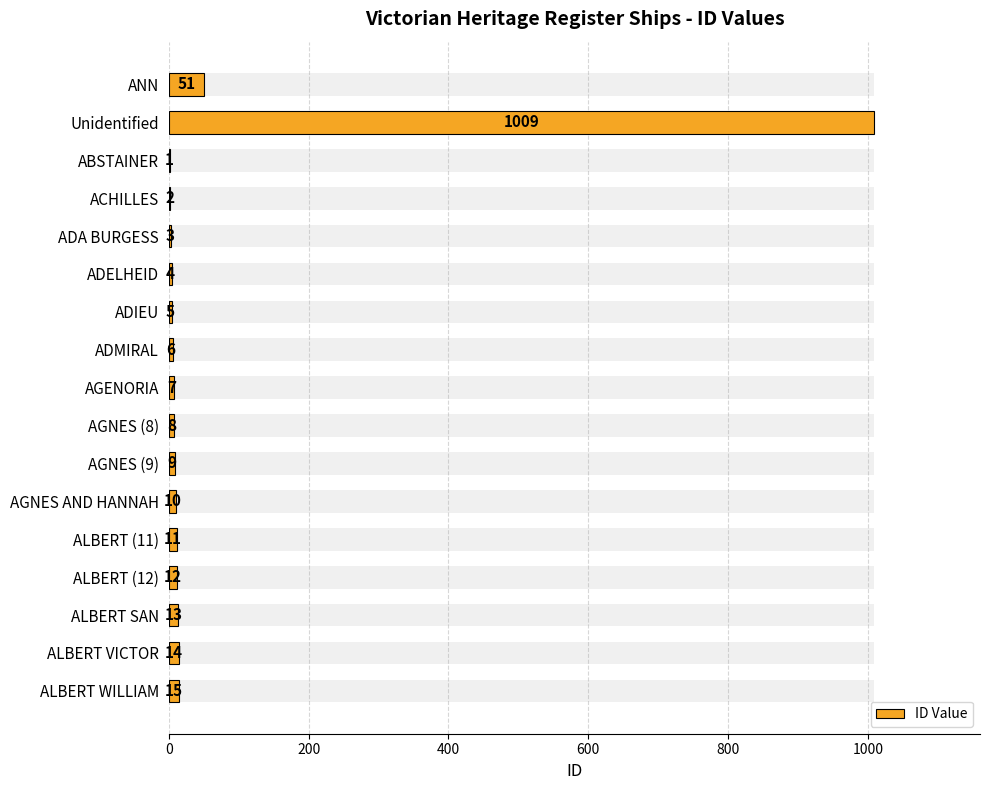

Is it true that the value at ADA BURGESS is 1?

False